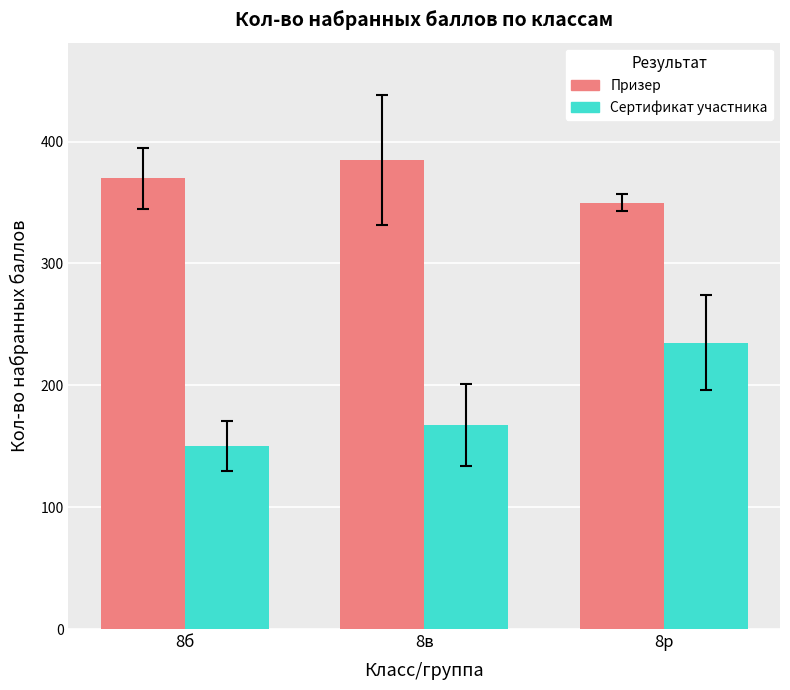

How many Призер values are between 350 and 385?

3